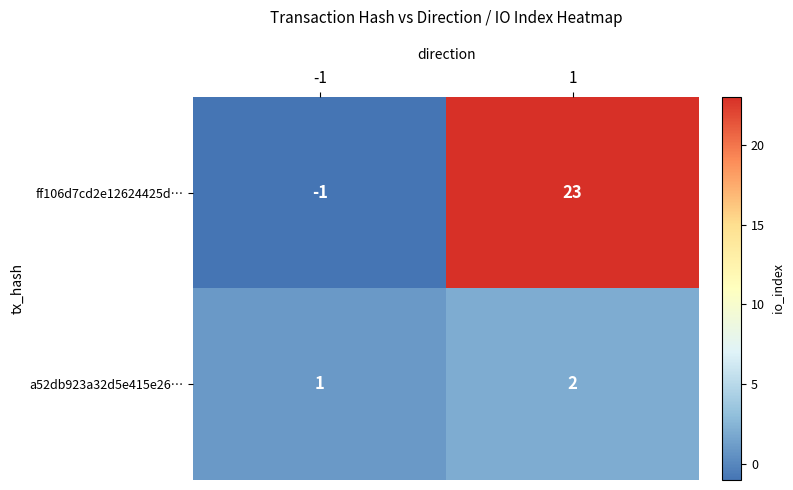

Count the number of categories in the chart.

2